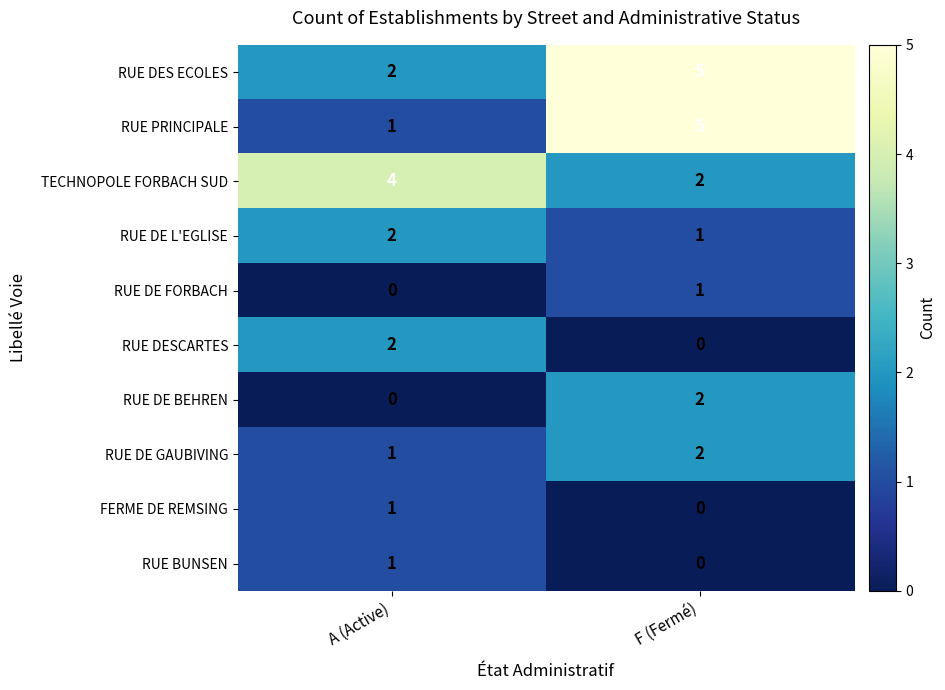

Is it true that RUE PRINCIPALE equals 0 at A (Active)?

False